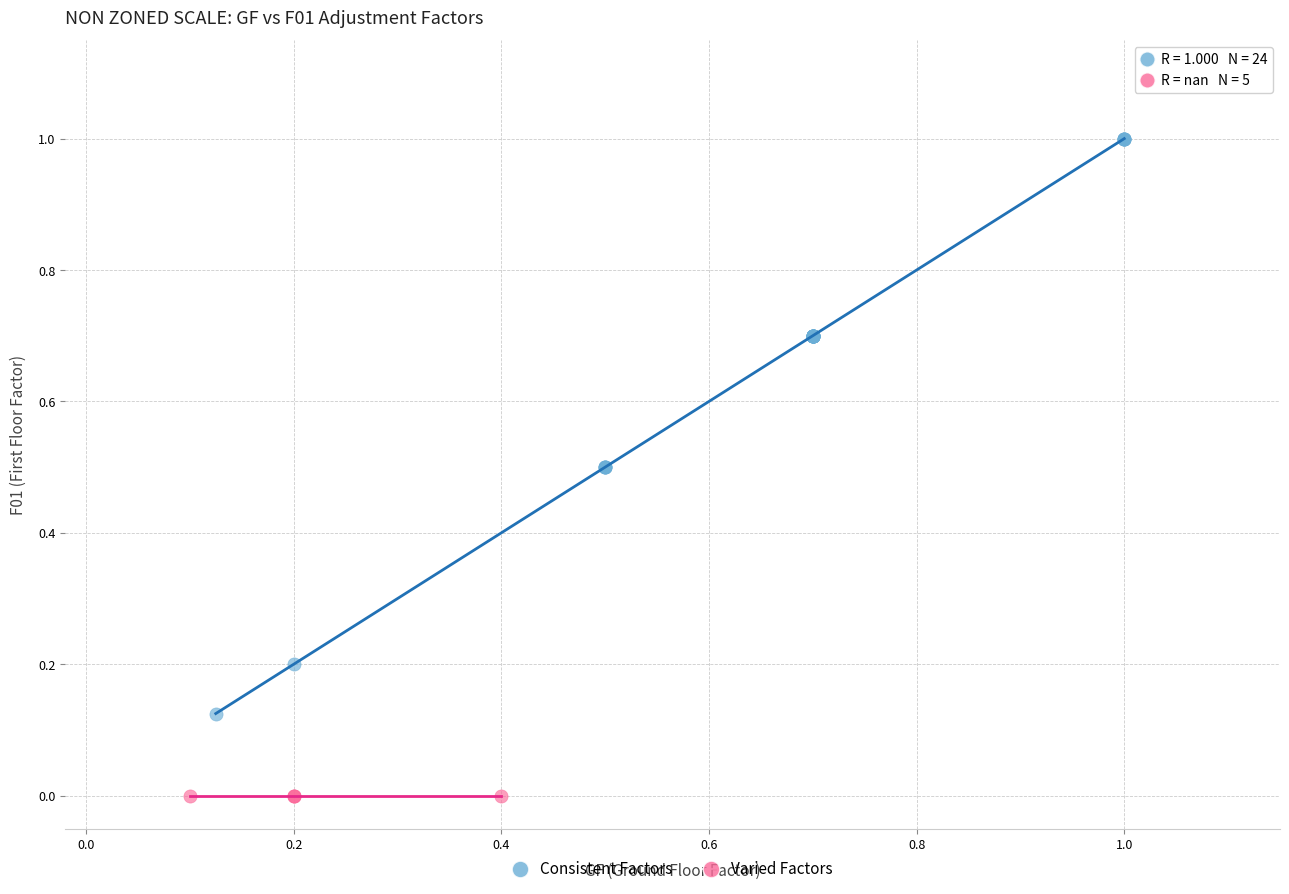

Which series reaches the maximum Y coordinate?

Consistent Factors